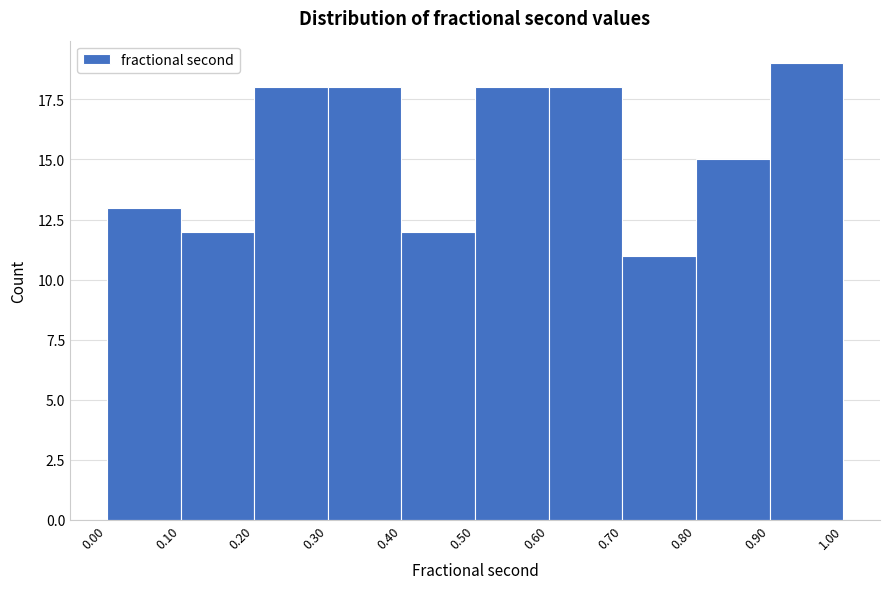

Reading left to right, transcribe this chart: for each bar, give the range it covers on the x-axis and its height. The values are not printed on the chart, so give them approximately, as read against the axis.

0.00 to 0.10: 13
0.10 to 0.20: 12
0.20 to 0.30: 18
0.30 to 0.40: 18
0.40 to 0.50: 12
0.50 to 0.60: 18
0.60 to 0.70: 18
0.70 to 0.80: 11
0.80 to 0.90: 15
0.90 to 1.00: 19